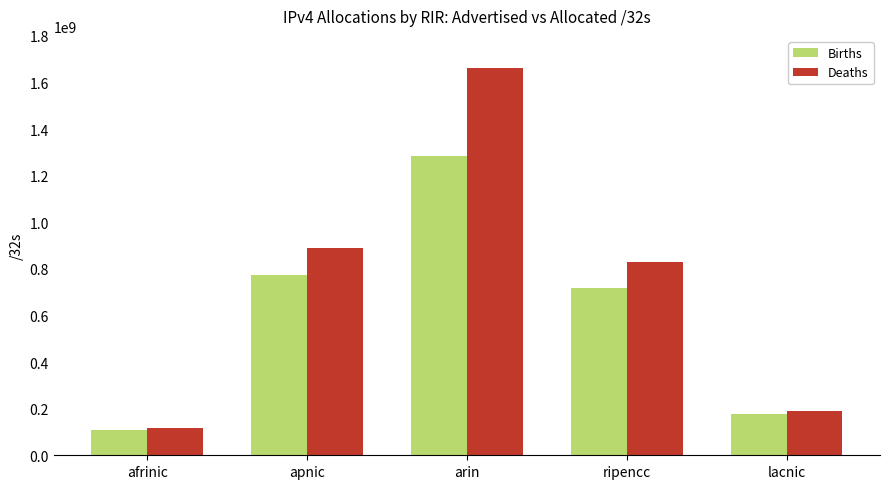

What is the average value of the Deaths series?

737325678